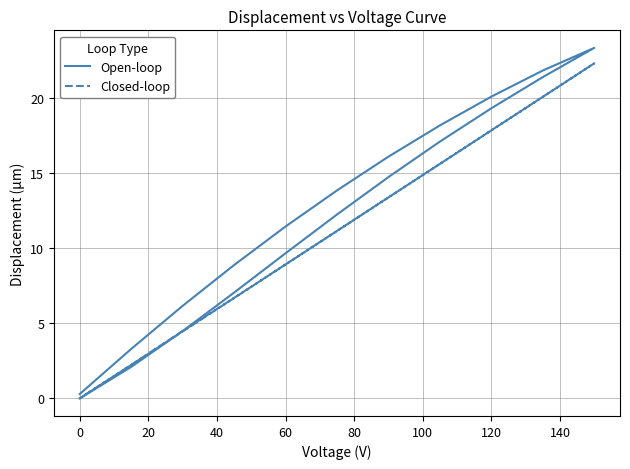

At how many categories does at least one series exceed 5?

16